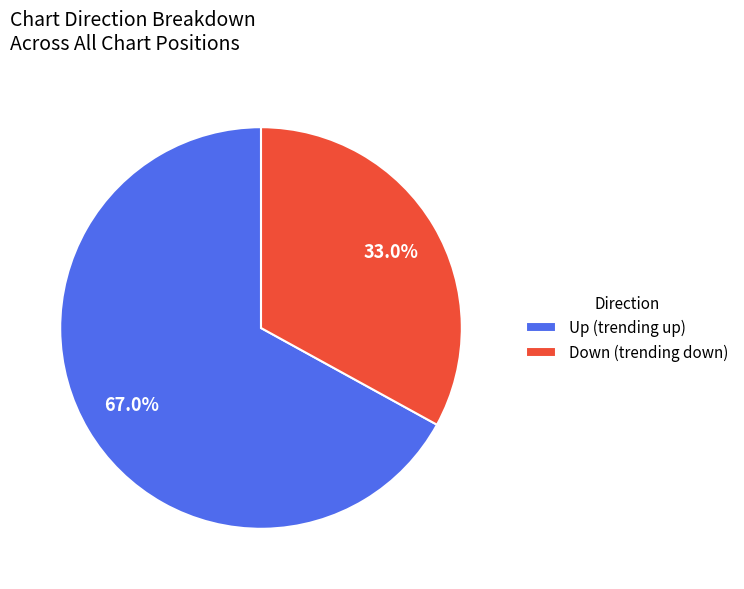

What is the majority slice?

Up (trending up)